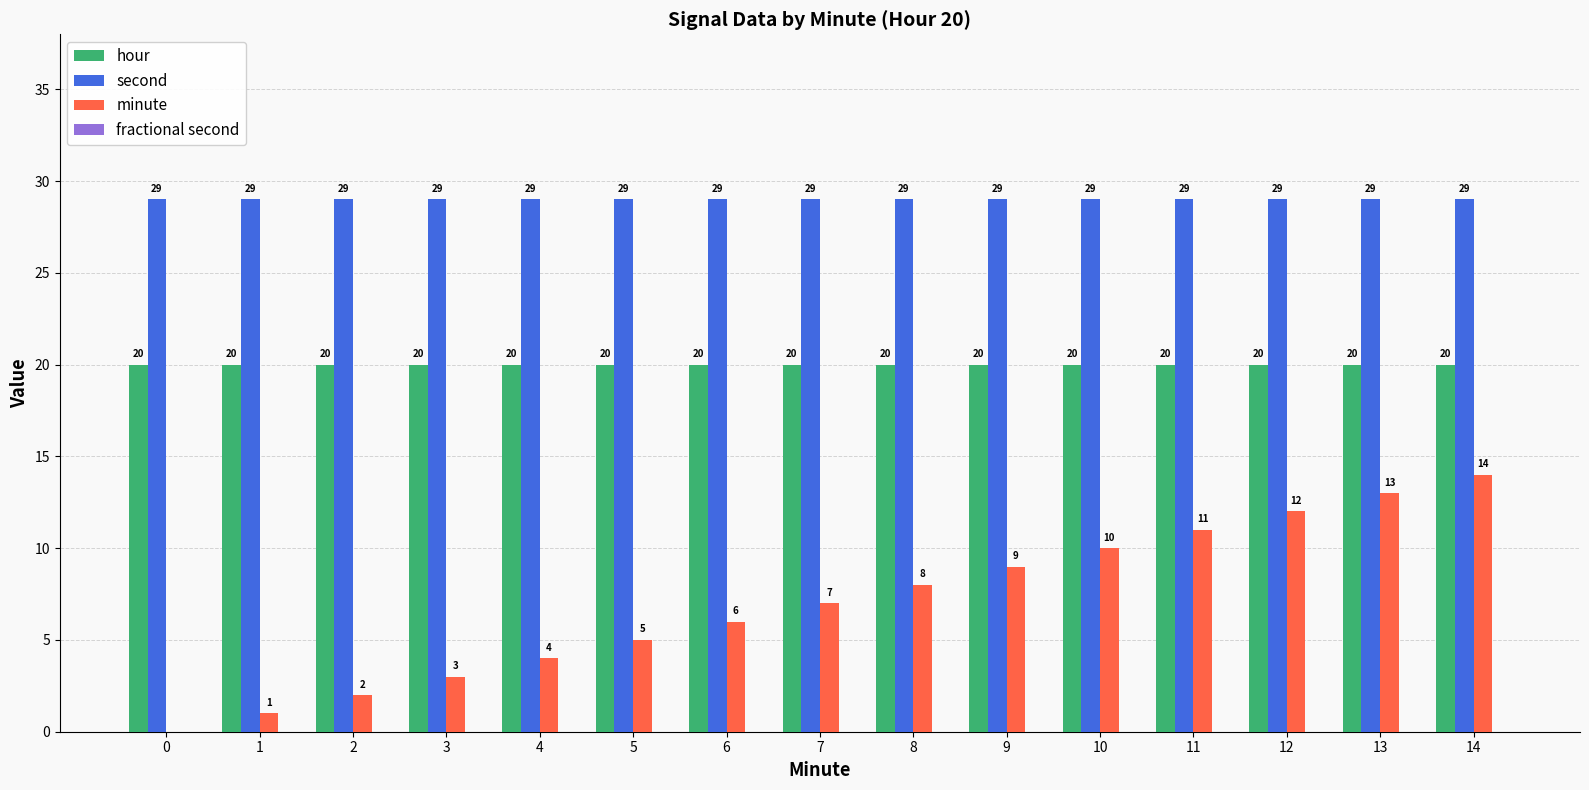

What is the sum of the second values at 11 and 3?

58